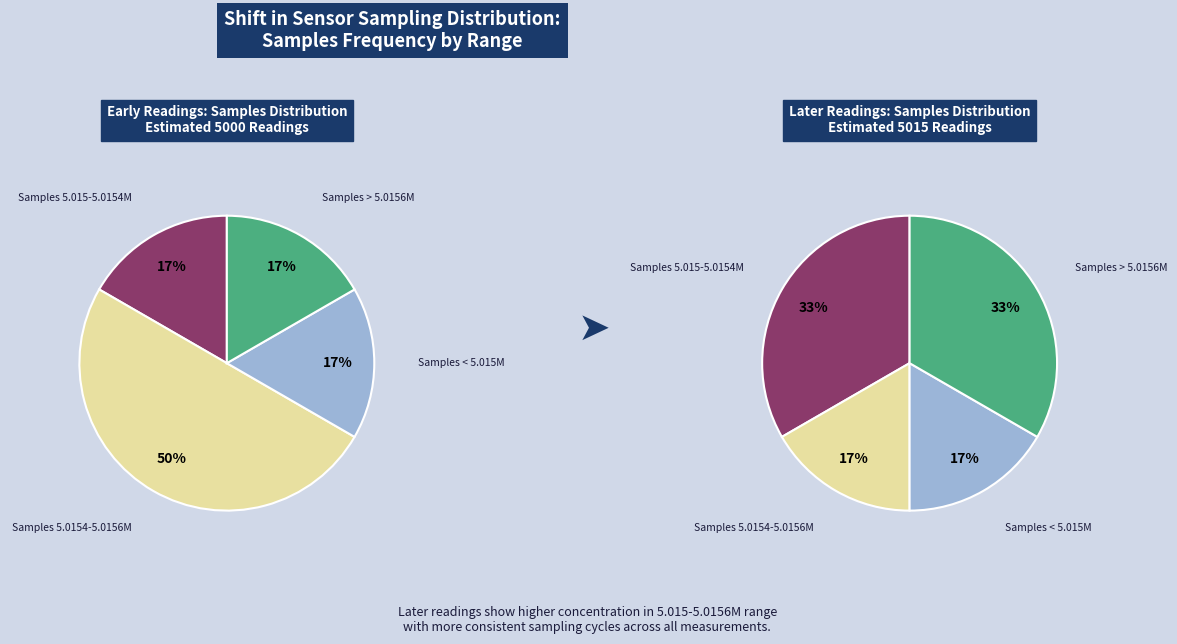

Does any single category account for the majority?

No